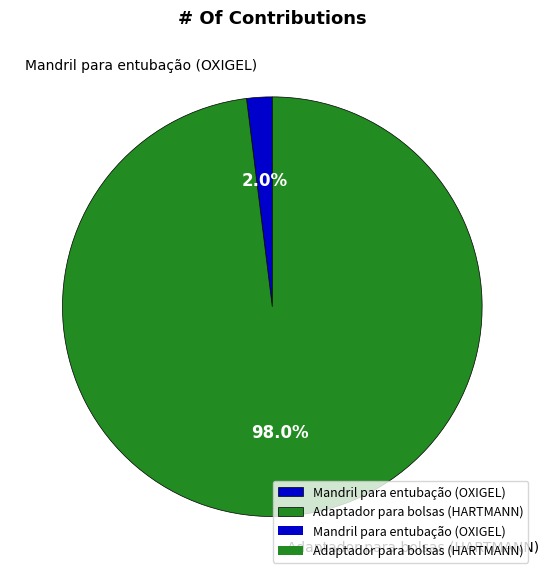

Between Adaptador para bolsas (HARTMANN) and Mandril para entubação (OXIGEL), which is larger?

Adaptador para bolsas (HARTMANN)